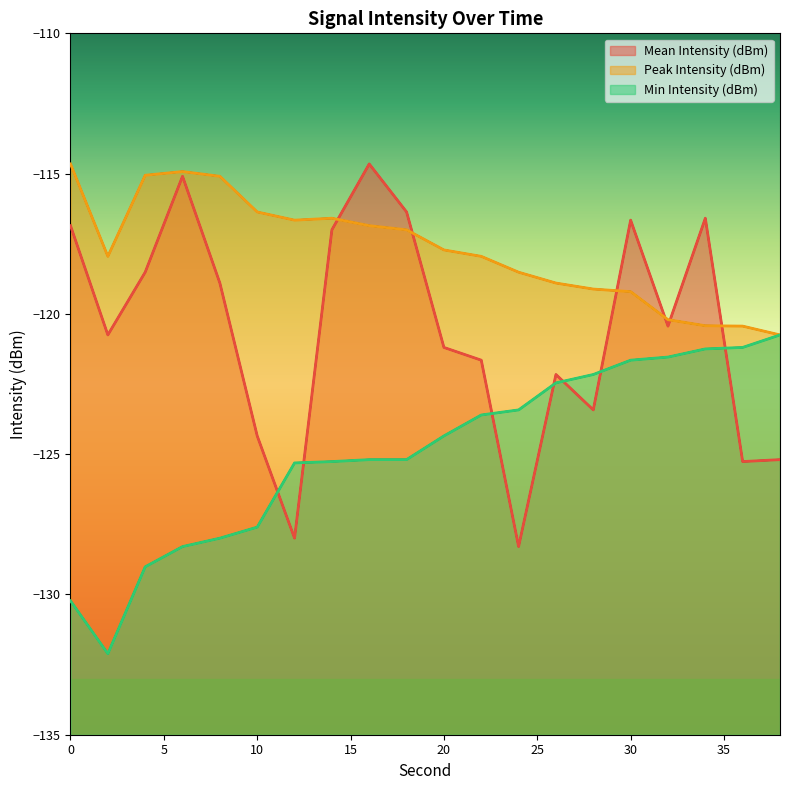

What is the value of the Min Intensity (dBm) point at the 20th from the left?

-120.7